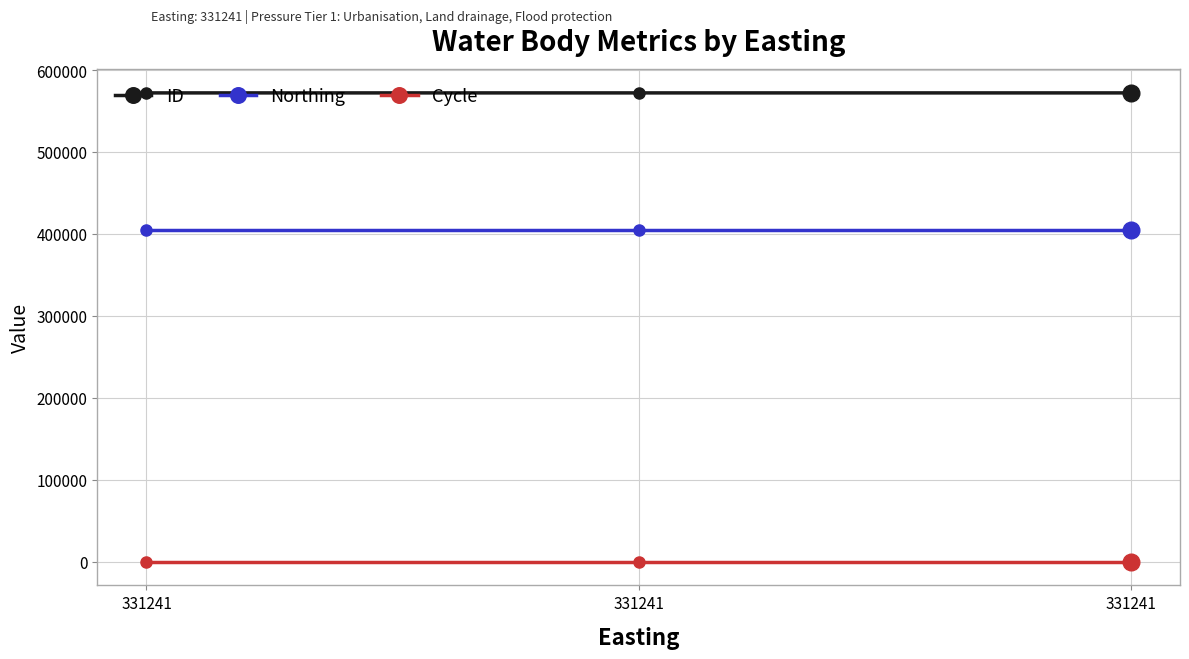

Does the chart have visible grid lines?

Yes